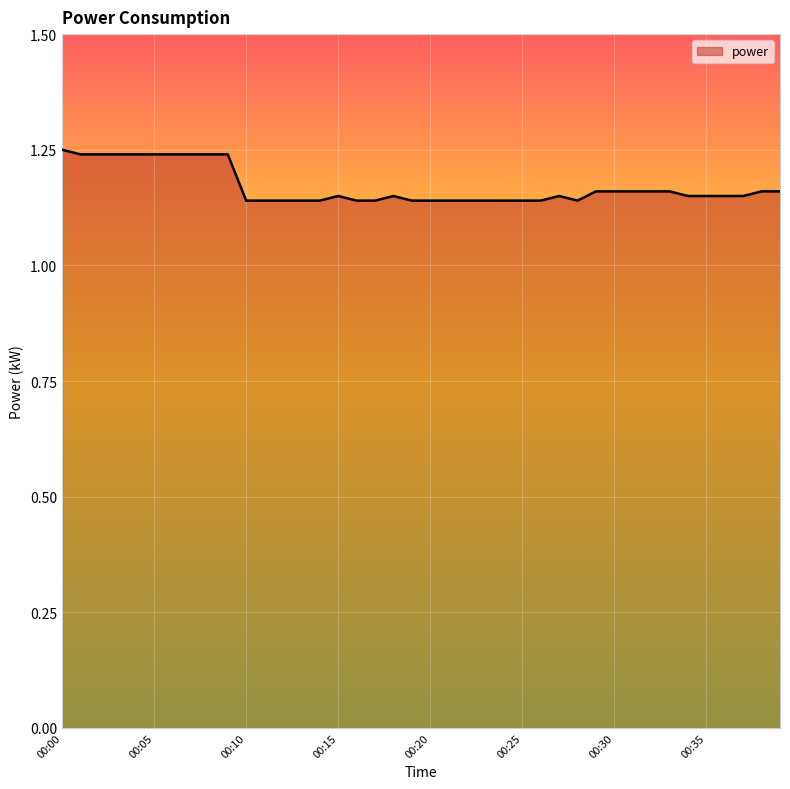

How many points are higher than both their immediate neighbors (excluding endpoints)?

3